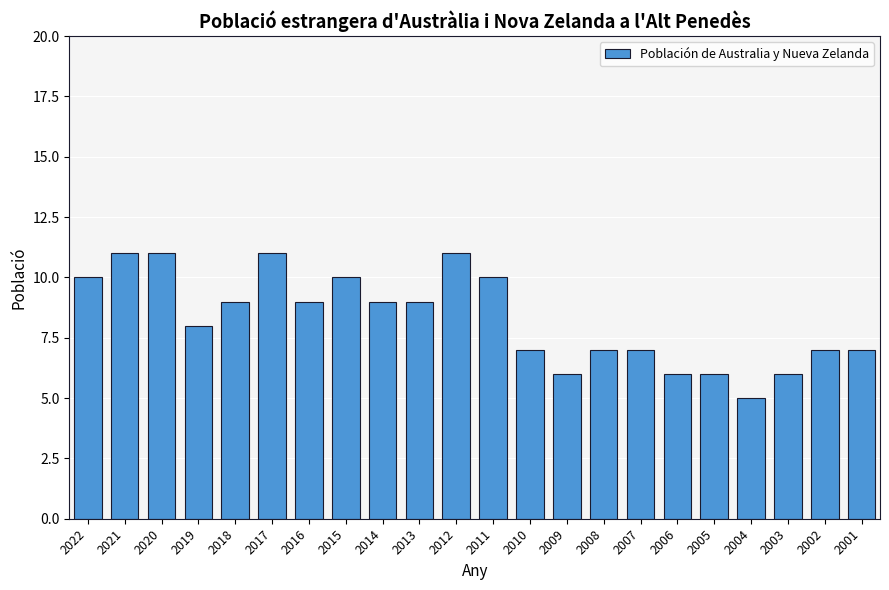

How many categories are shown in the chart?

22